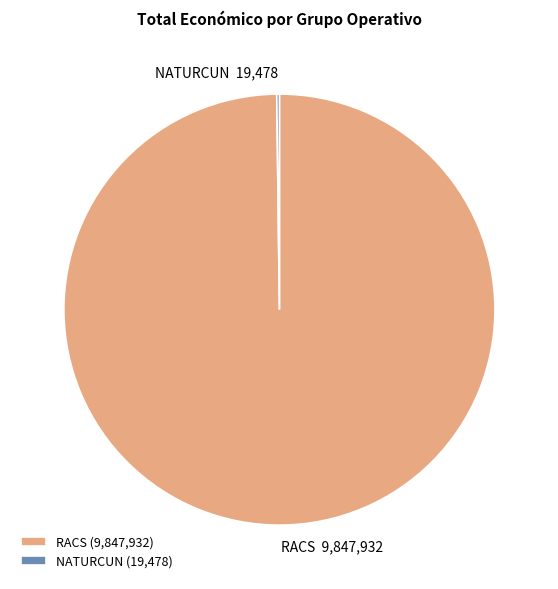

Is RACS (9,847,932) the majority of the pie?

Yes